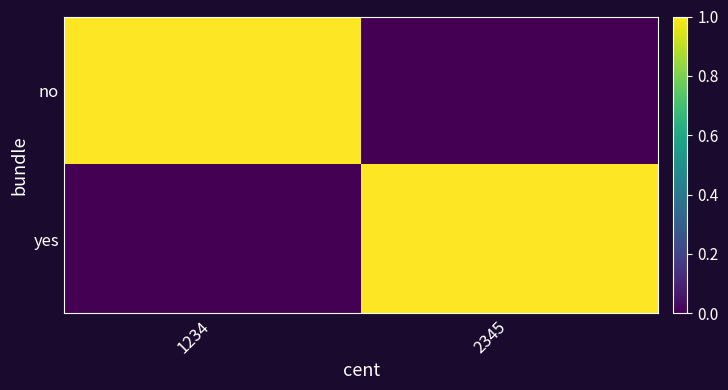

Reading left to right, what are all the values shown in this chart?

no: 1234=1	2345=0
yes: 1234=0	2345=1